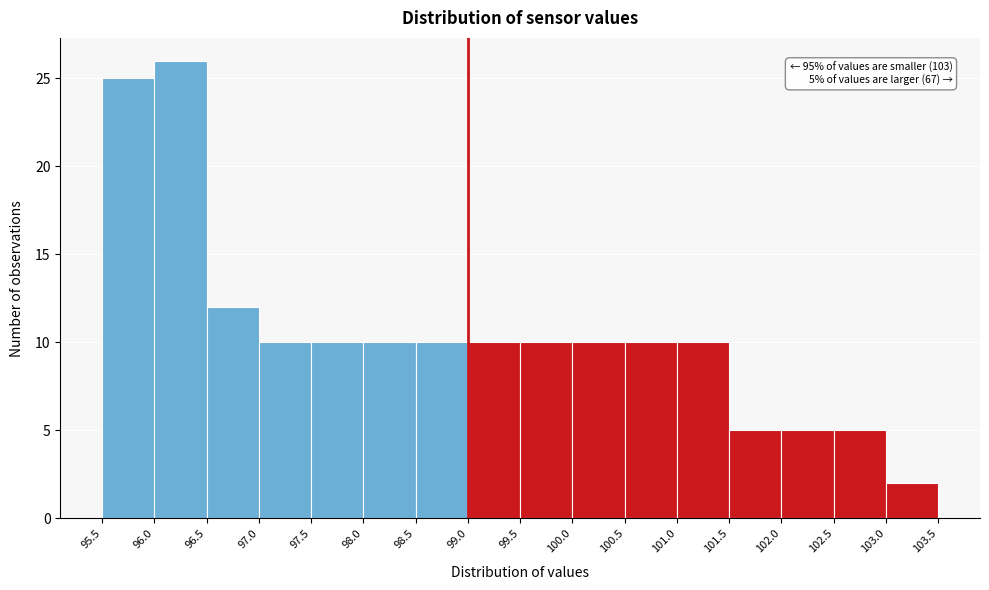

Over which range of the x-axis is the bar tallest?

96.0 to 96.5